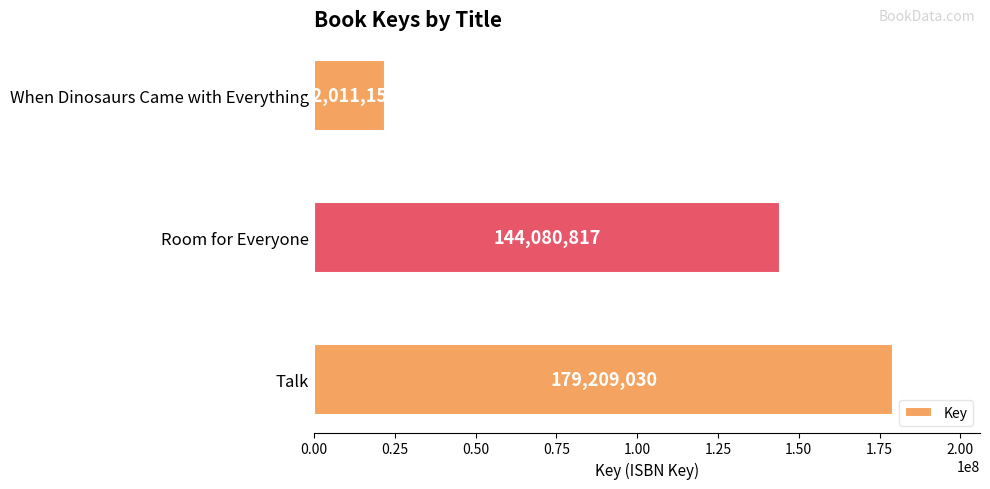

Rank the categories by value from lowest to highest.

When Dinosaurs Came with Everything, Room for Everyone, Talk